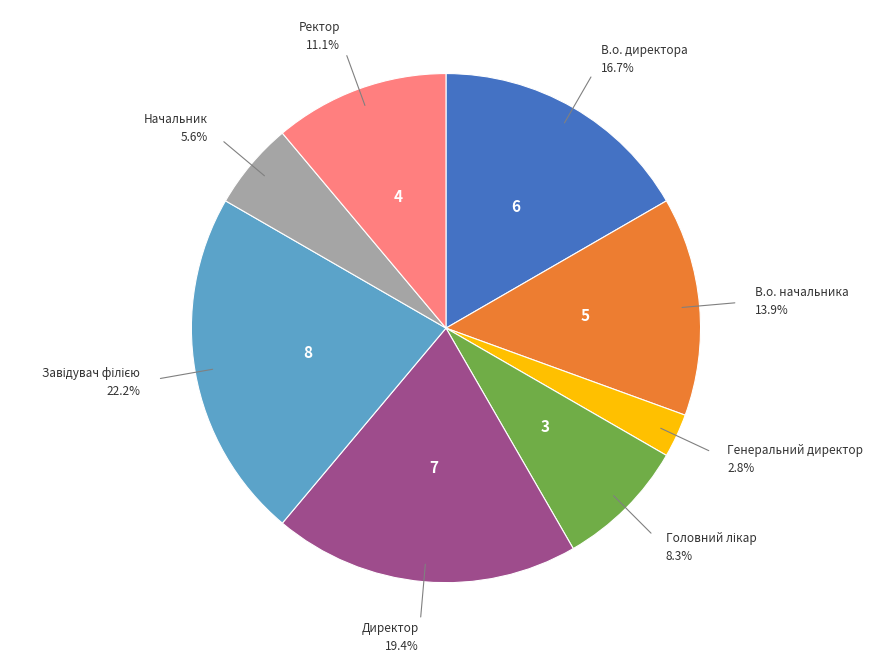

Is there any slice that represents more than half of the pie?

No